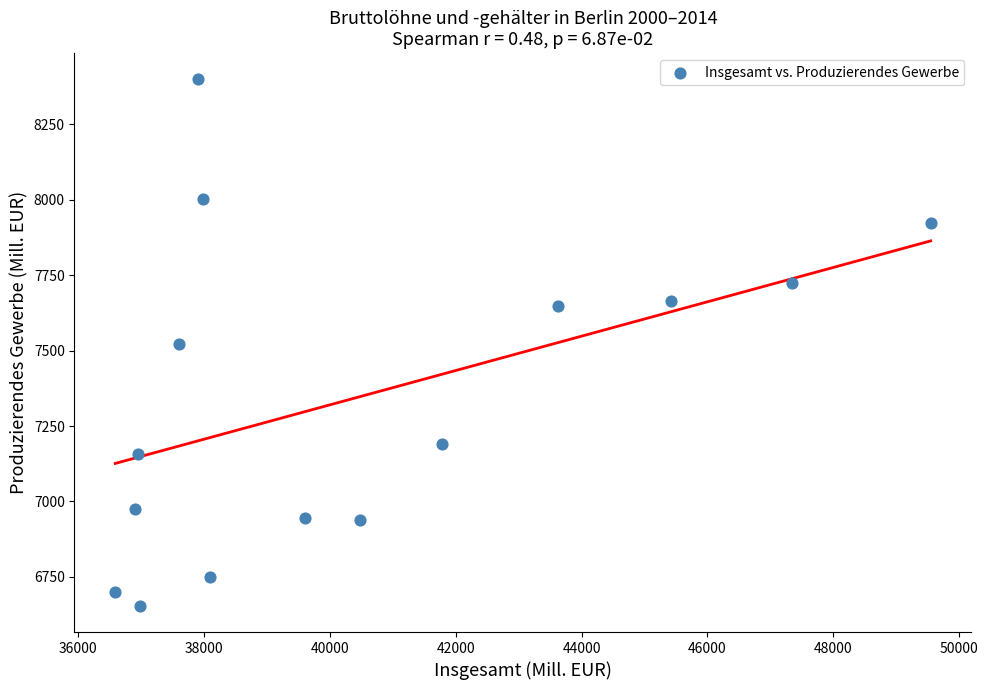

What is the range of Y values (max minus min)?

1744.3